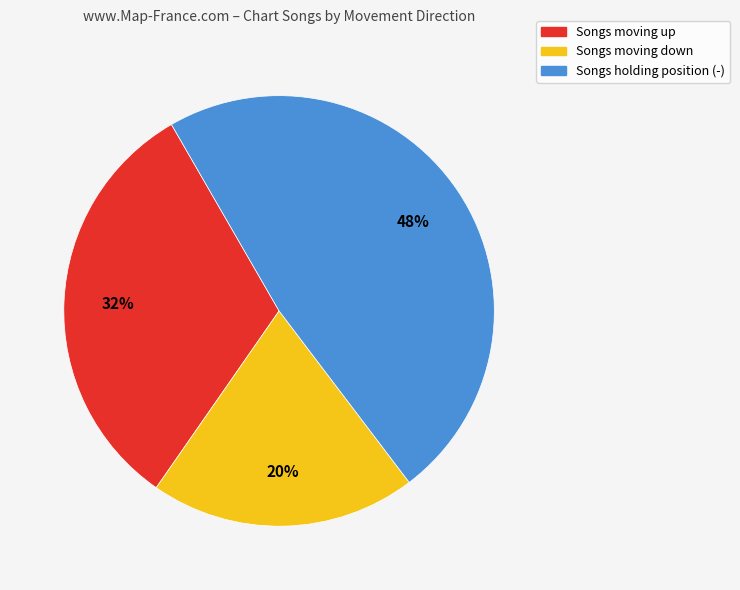

Approximately how many times larger is the value at Songs holding position (-) compared to Songs moving down?

2.4